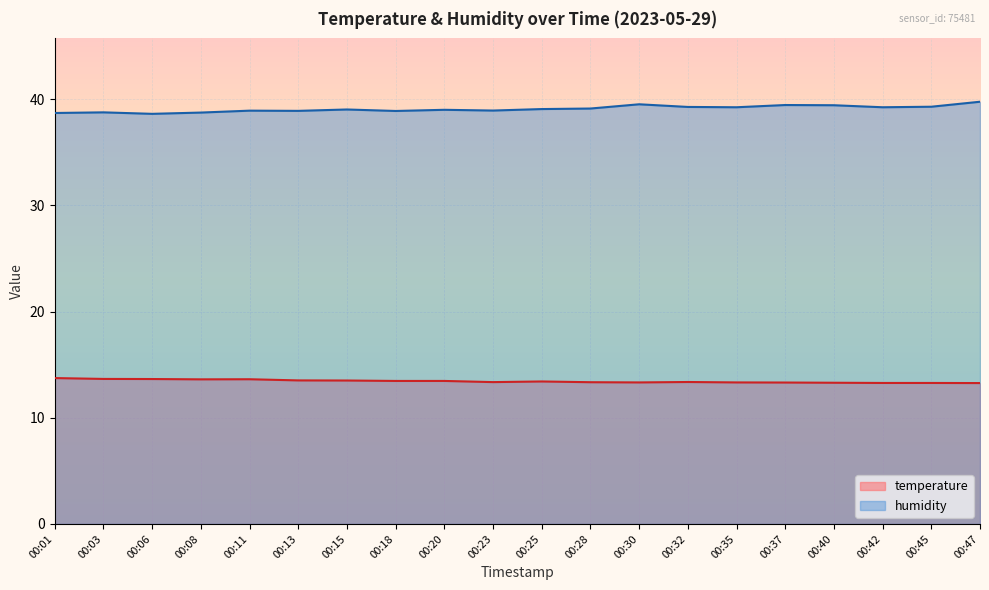

At which category is the sum across all series the highest?

00:47